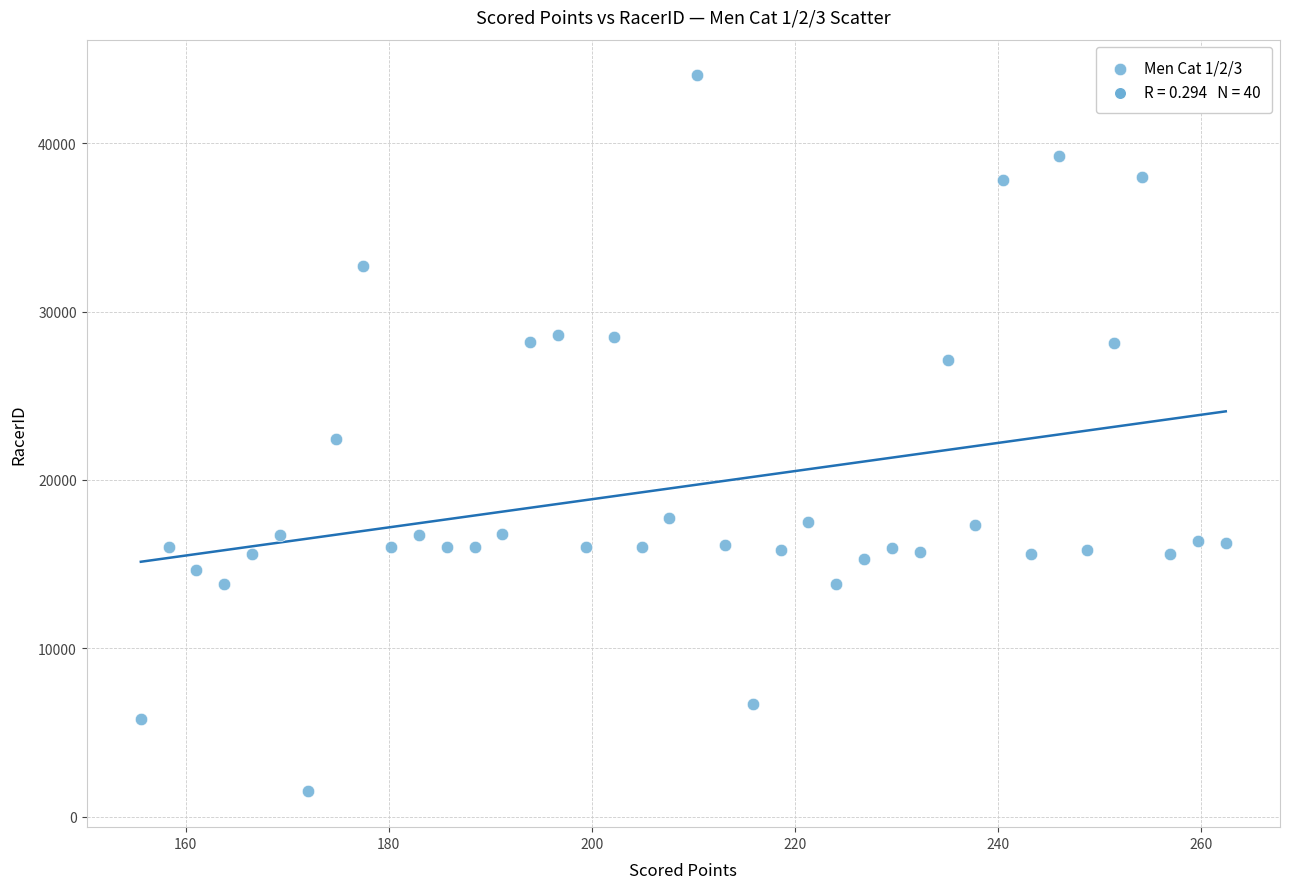

What is the range of Y values (max minus min)?

42528